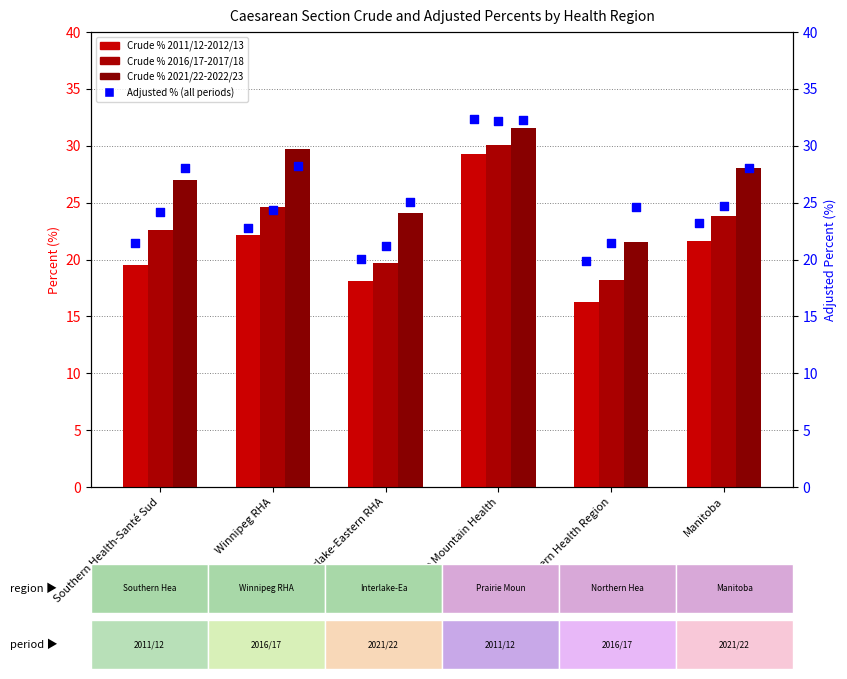

Which series reaches the minimum Y coordinate?

Crude % 2011/12-2012/13